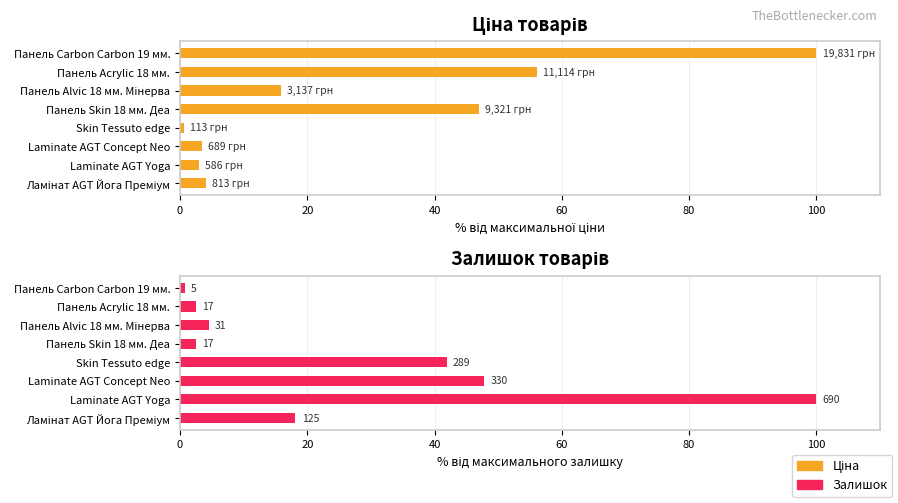

Reading left to right, list all the values displayed in this chart.

Ціна: 4.1	3.0	3.5	0.6	47.0	15.8	56.0	100.0
Залишок: 18.1	100.0	47.8	41.9	2.5	4.5	2.5	0.7